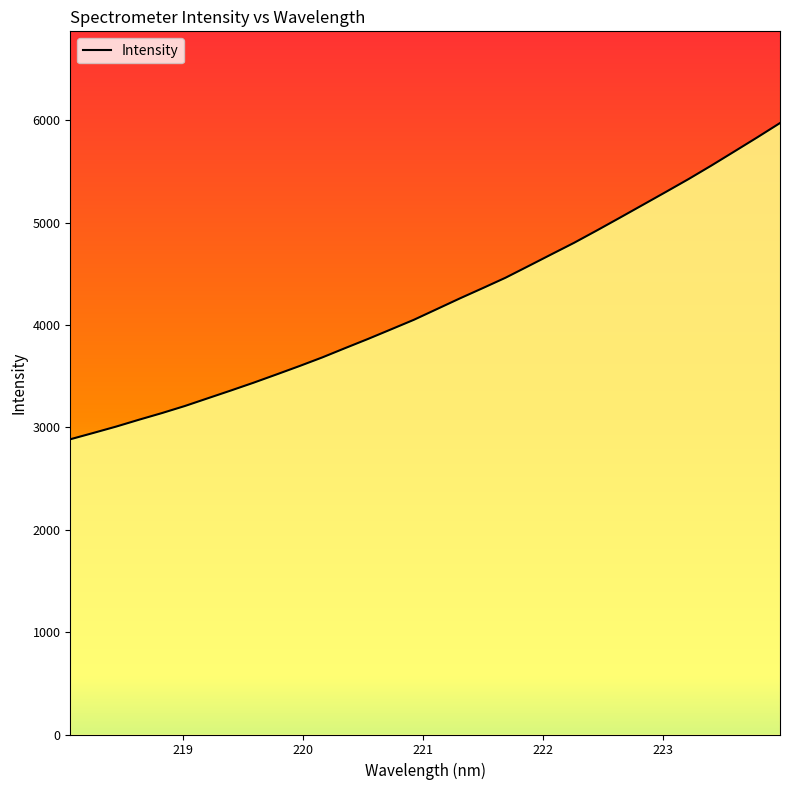

Reading left to right, what are all the values shown in this chart?

2885.0	2946.3	3008.8	3076.1	3141.0	3210.0	3285.5	3360.8	3437.8	3518.4	3600.2	3684.9	3776.0	3865.7	3958.8	4052.6	4156.6	4260.7	4361.2	4463.2	4576.9	4691.3	4805.0	4926.2	5050.0	5175.2	5300.6	5427.3	5559.8	5696.6	5834.2	5974.9